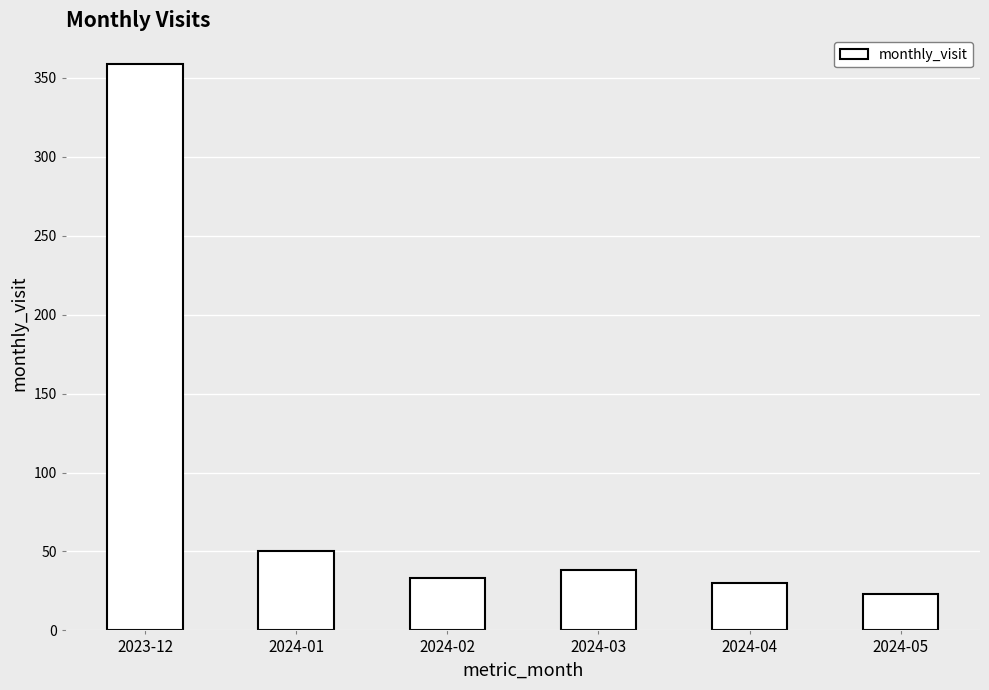

How many bars are there in total?

6